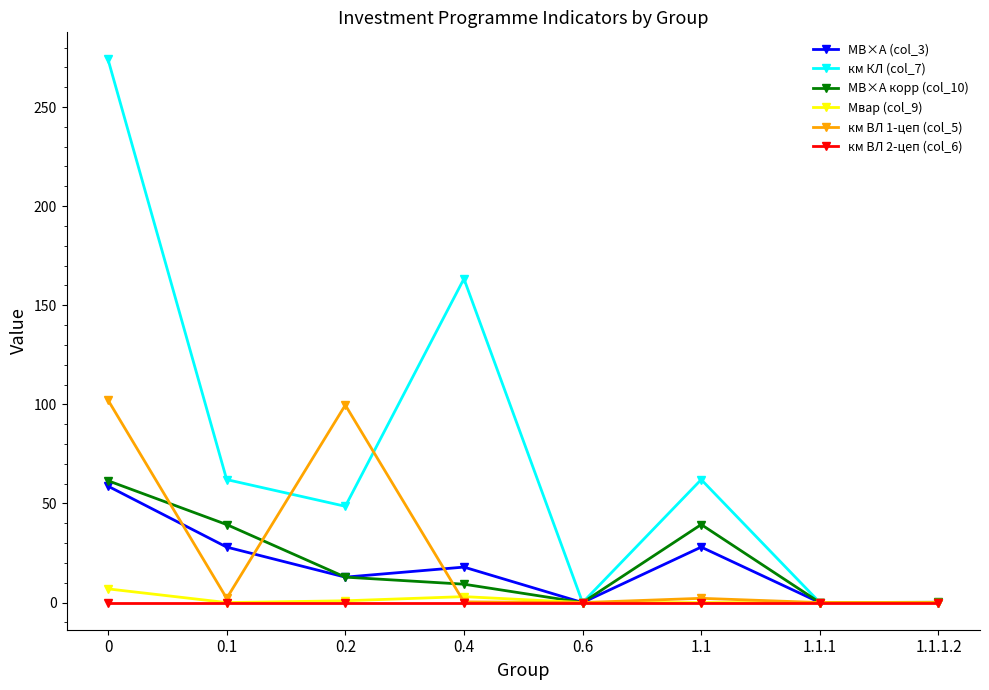

Is this an area chart (filled region under the line)?

No